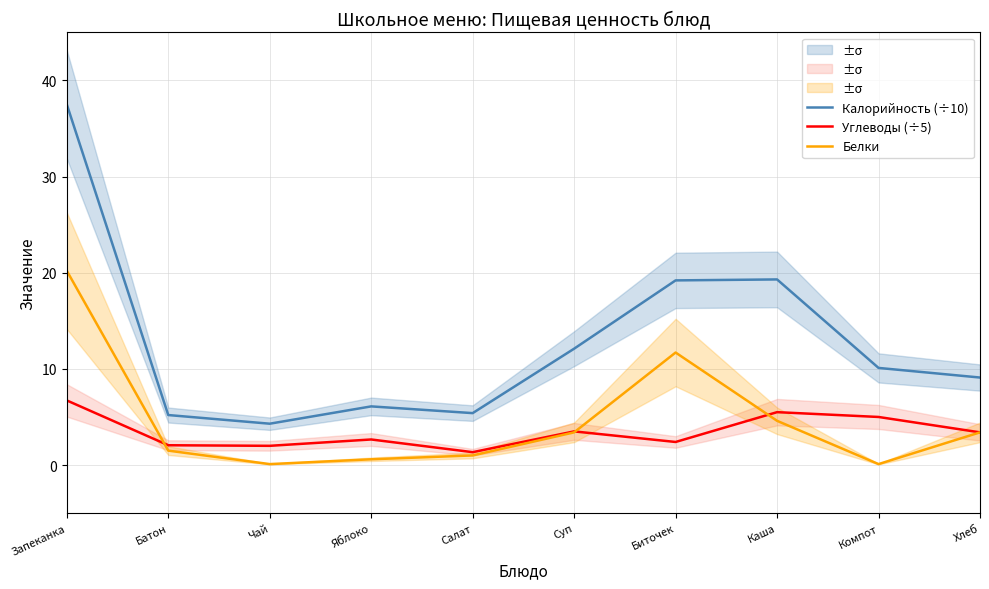

What is the label of the 1st point from the left?

Запеканка